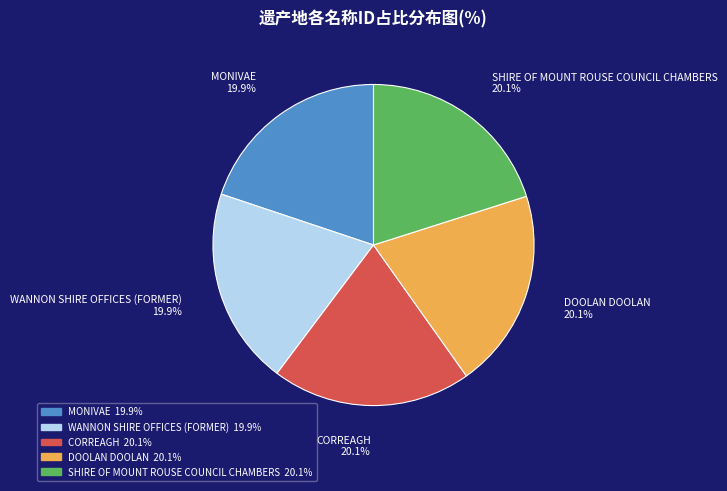

To the nearest percent, what is the combined percentage of CORREAGH and MONIVAE?

40%